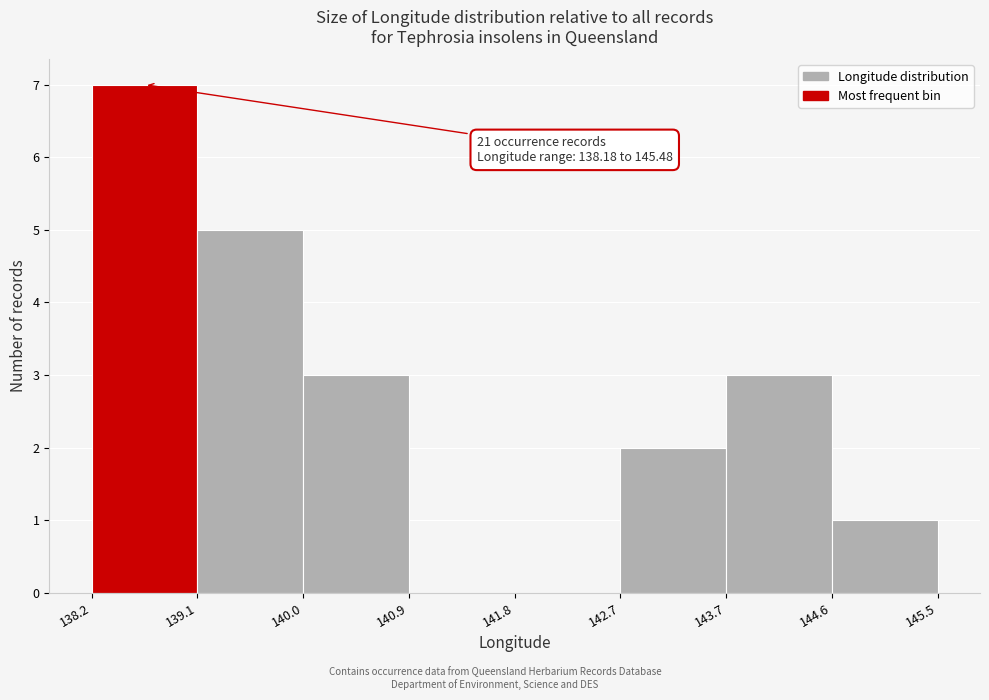

Which range on the x-axis has the tallest bar?

138.2 to 139.1